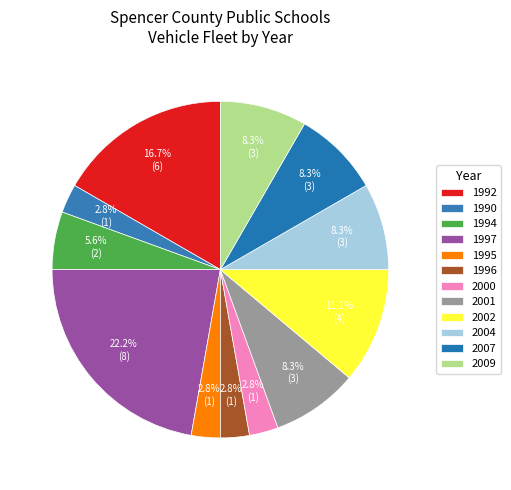

True or false: 1995 accounts for 16% of the total.

False